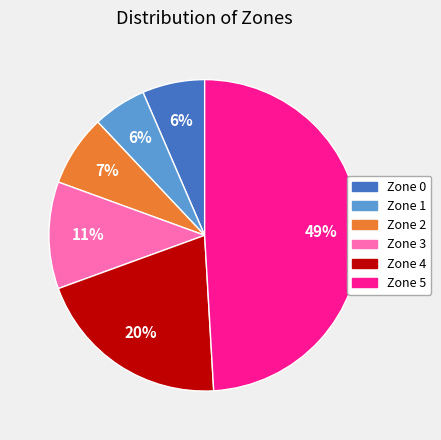

The Zone 5 slice represents 36% of the pie. True or false?

False